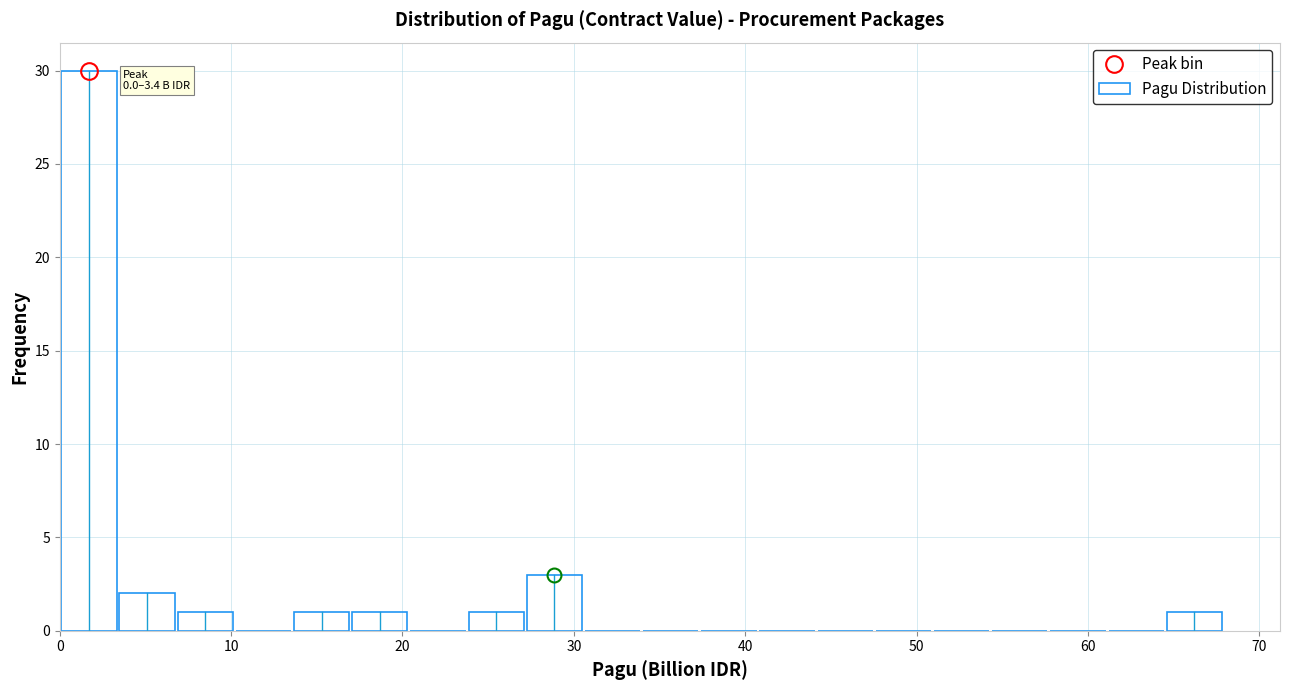

Around what value on the x-axis is the tallest bar? Give the approximate position of its centre, as read against the axis.

2